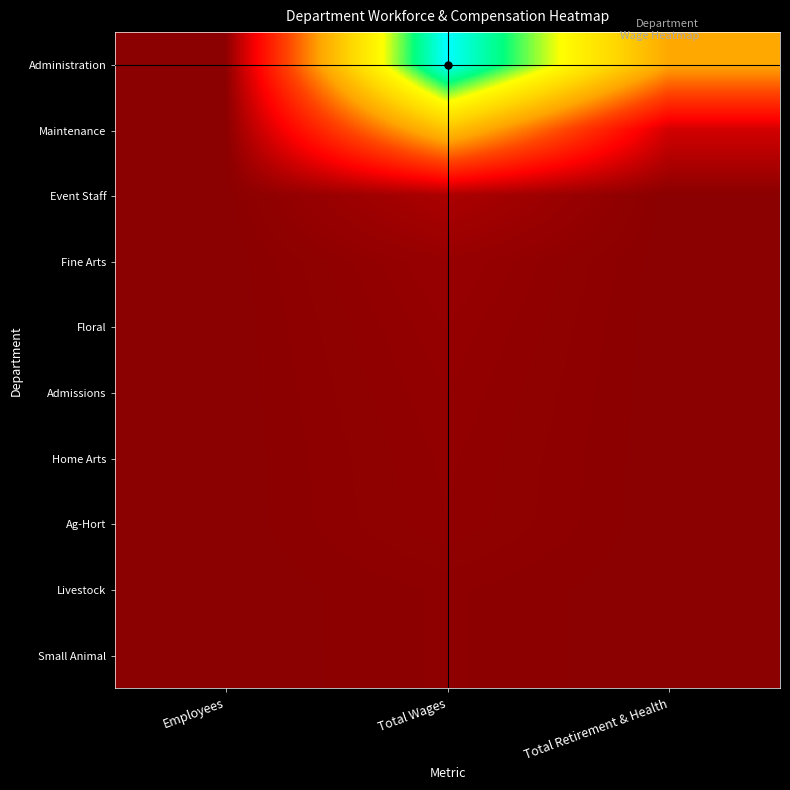

Reading right to left, transcribe all the data shown in this chart.

Administration: Total Retirement & Health=64453	Total Wages=146126	Employees=14
Maintenance: Total Retirement & Health=13048	Total Wages=75423	Employees=5
Event Staff: Total Retirement & Health=0	Total Wages=6036	Employees=16
Fine Arts: Total Retirement & Health=0	Total Wages=2450	Employees=7
Floral: Total Retirement & Health=0	Total Wages=2001	Employees=2
Admissions: Total Retirement & Health=0	Total Wages=1723	Employees=9
Home Arts: Total Retirement & Health=0	Total Wages=1506	Employees=1
Ag-Hort: Total Retirement & Health=0	Total Wages=1421	Employees=4
Livestock: Total Retirement & Health=0	Total Wages=640	Employees=1
Small Animal: Total Retirement & Health=0	Total Wages=633	Employees=1